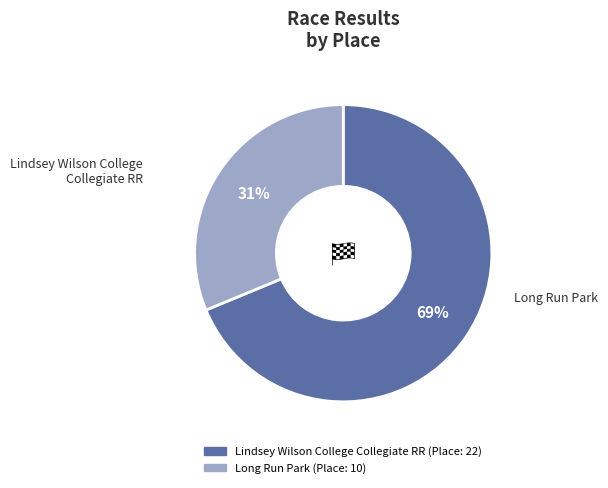

Is the sum of Long Run Park and Lindsey Wilson College Collegiate RR greater than half?

Yes